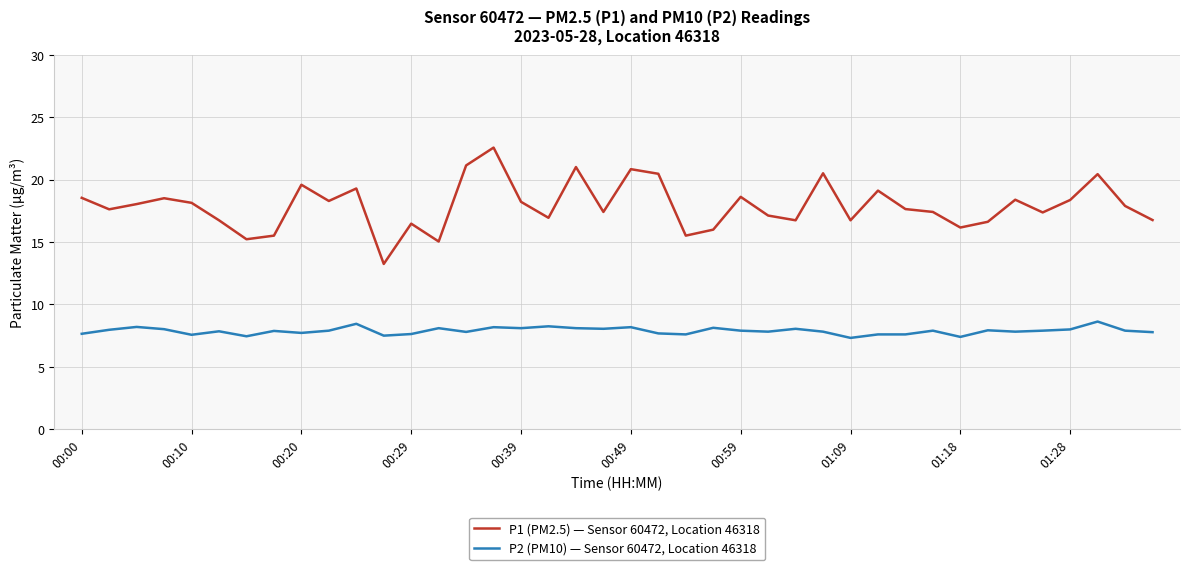

What are all the series names shown in the legend?

P1 (PM2.5) — Sensor 60472, Location 46318, P2 (PM10) — Sensor 60472, Location 46318